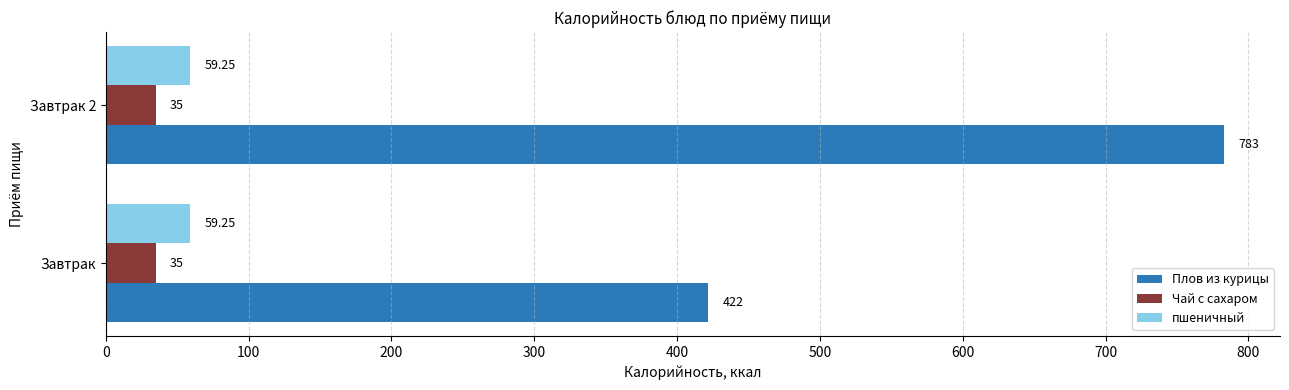

What is the average value of the Плов из курицы series?

602.5